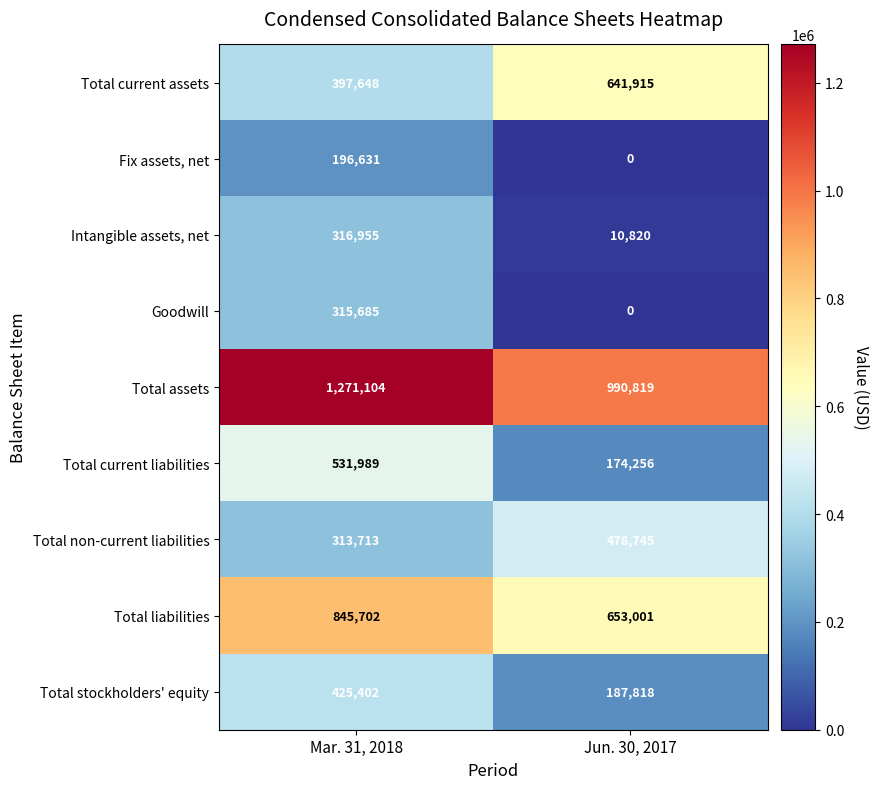

How many series are shown in this chart?

9